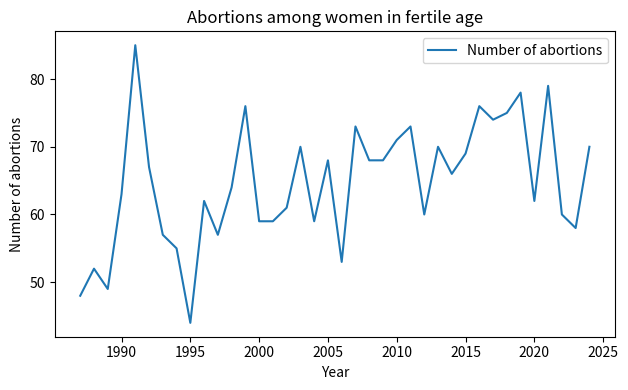

What is the minimum value shown in the chart?

44